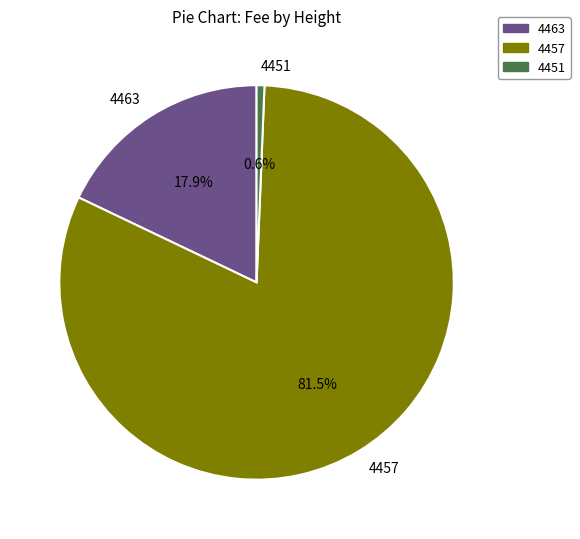

To the nearest percent, what is the combined percentage of 4451 and 4463?

19%